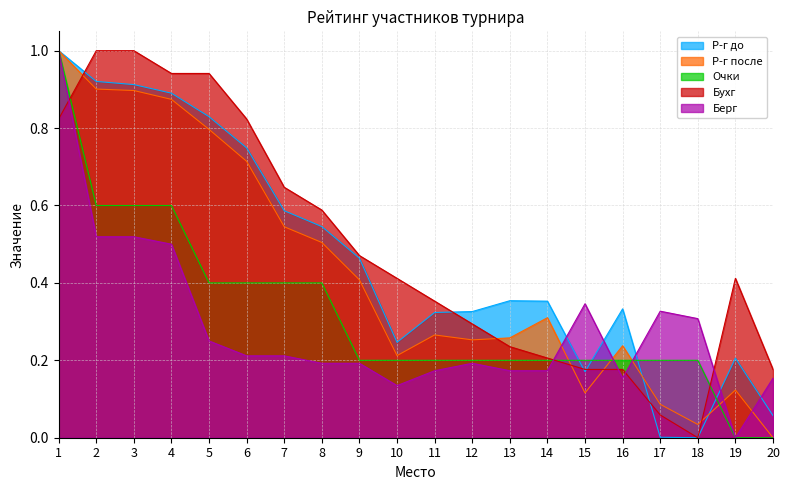

How many intersections are there between Р-г до and Р-г после?

2